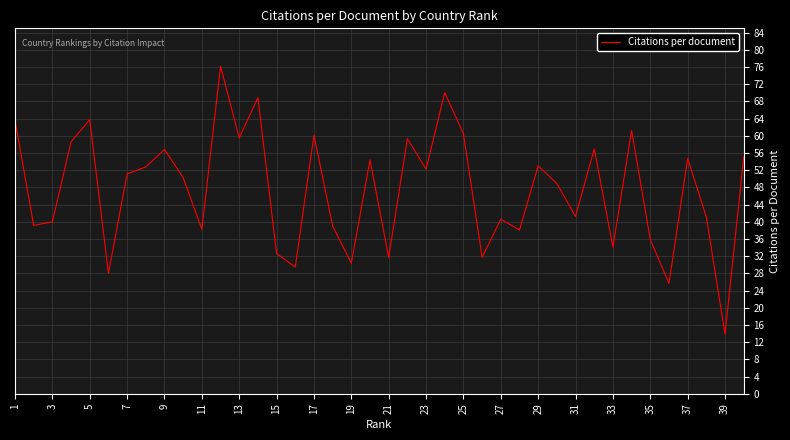

What is the minimum value shown in the chart?

13.9